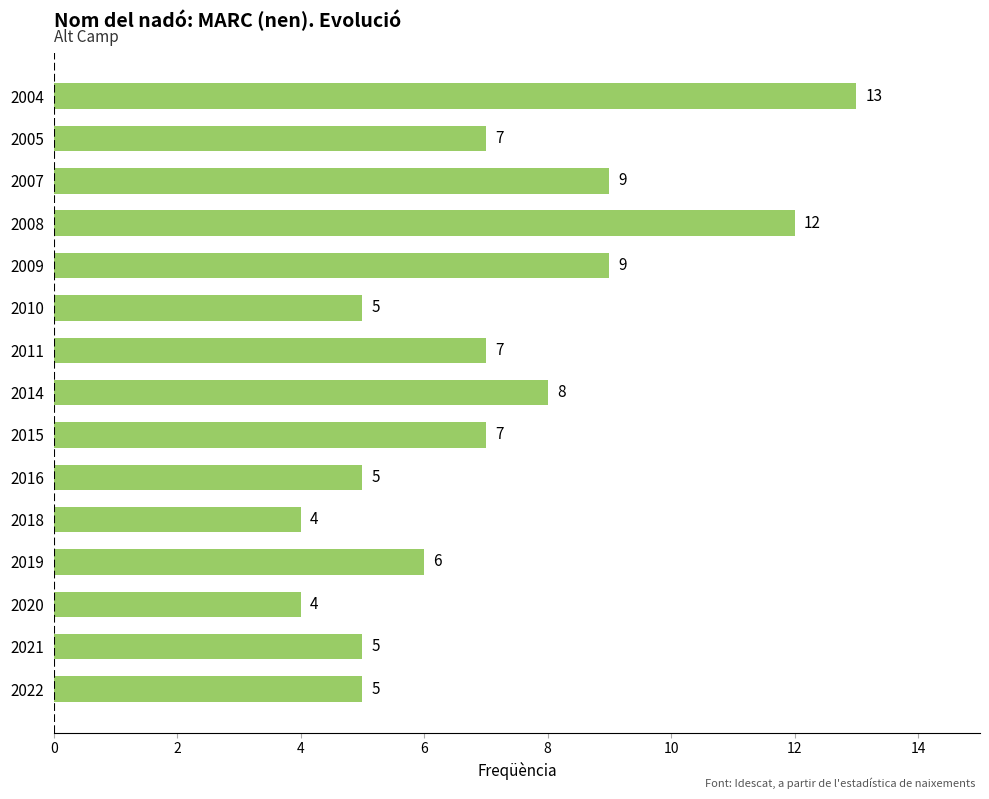

Reading top to bottom, transcribe all the data shown in this chart.

2004=13	2005=7	2007=9	2008=12	2009=9	2010=5	2011=7	2014=8	2015=7	2016=5	2018=4	2019=6	2020=4	2021=5	2022=5